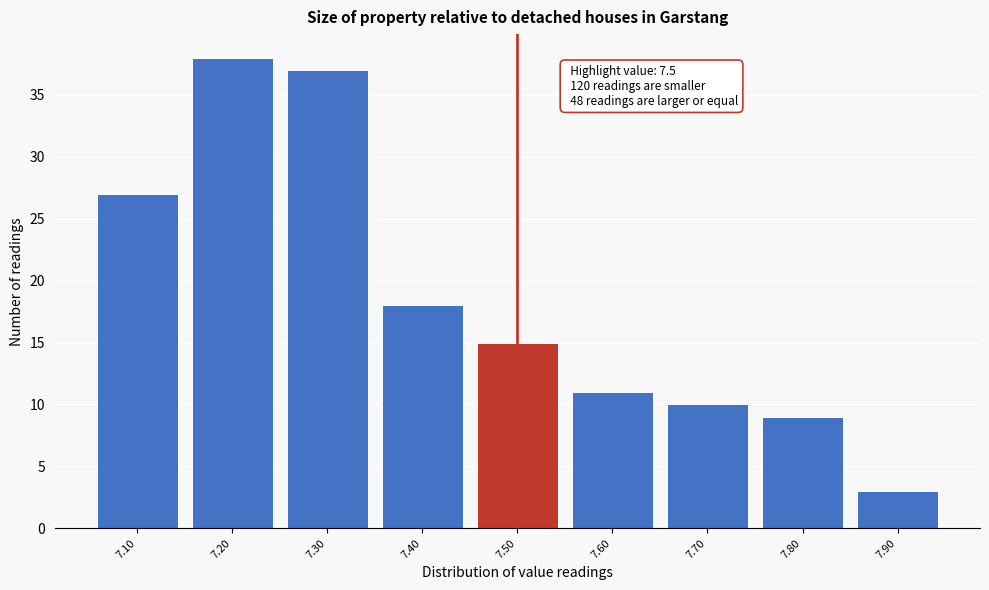

Which range on the x-axis has the tallest bar?

7.15 to 7.25